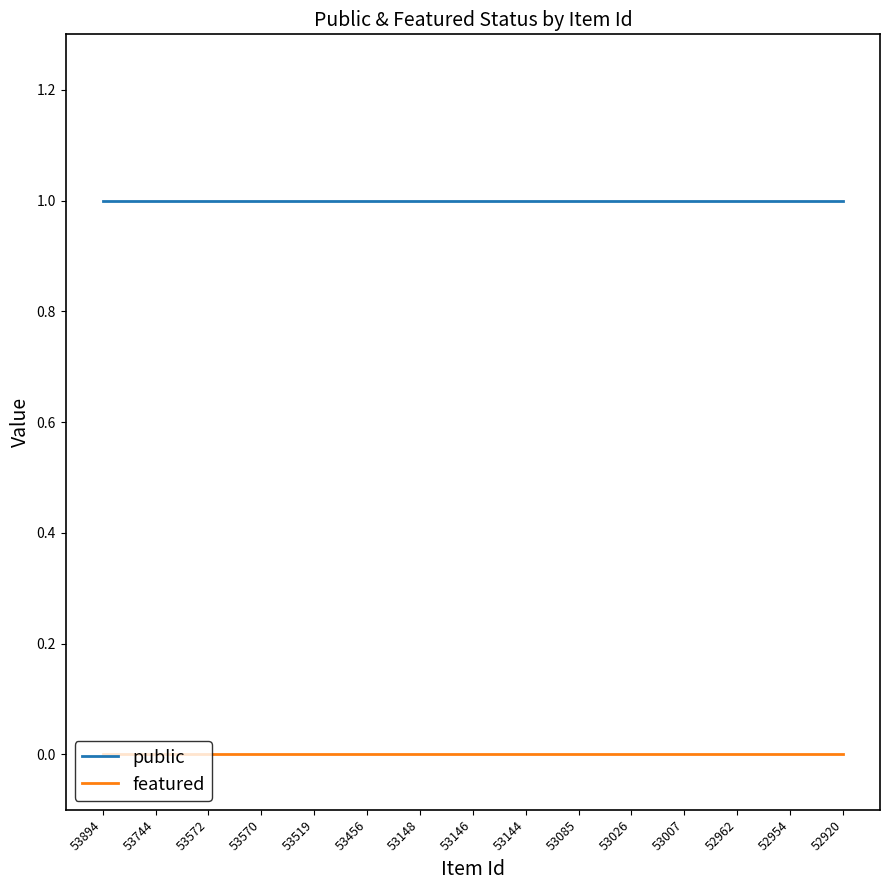

Rank the series by their average value, from highest to lowest.

public, featured